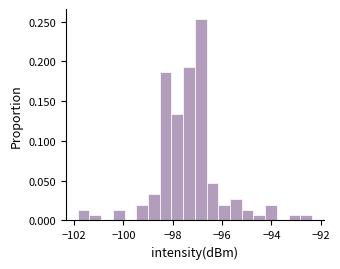

Read against the x-axis, roughly where is the centre of the tallest bar?

-96.8